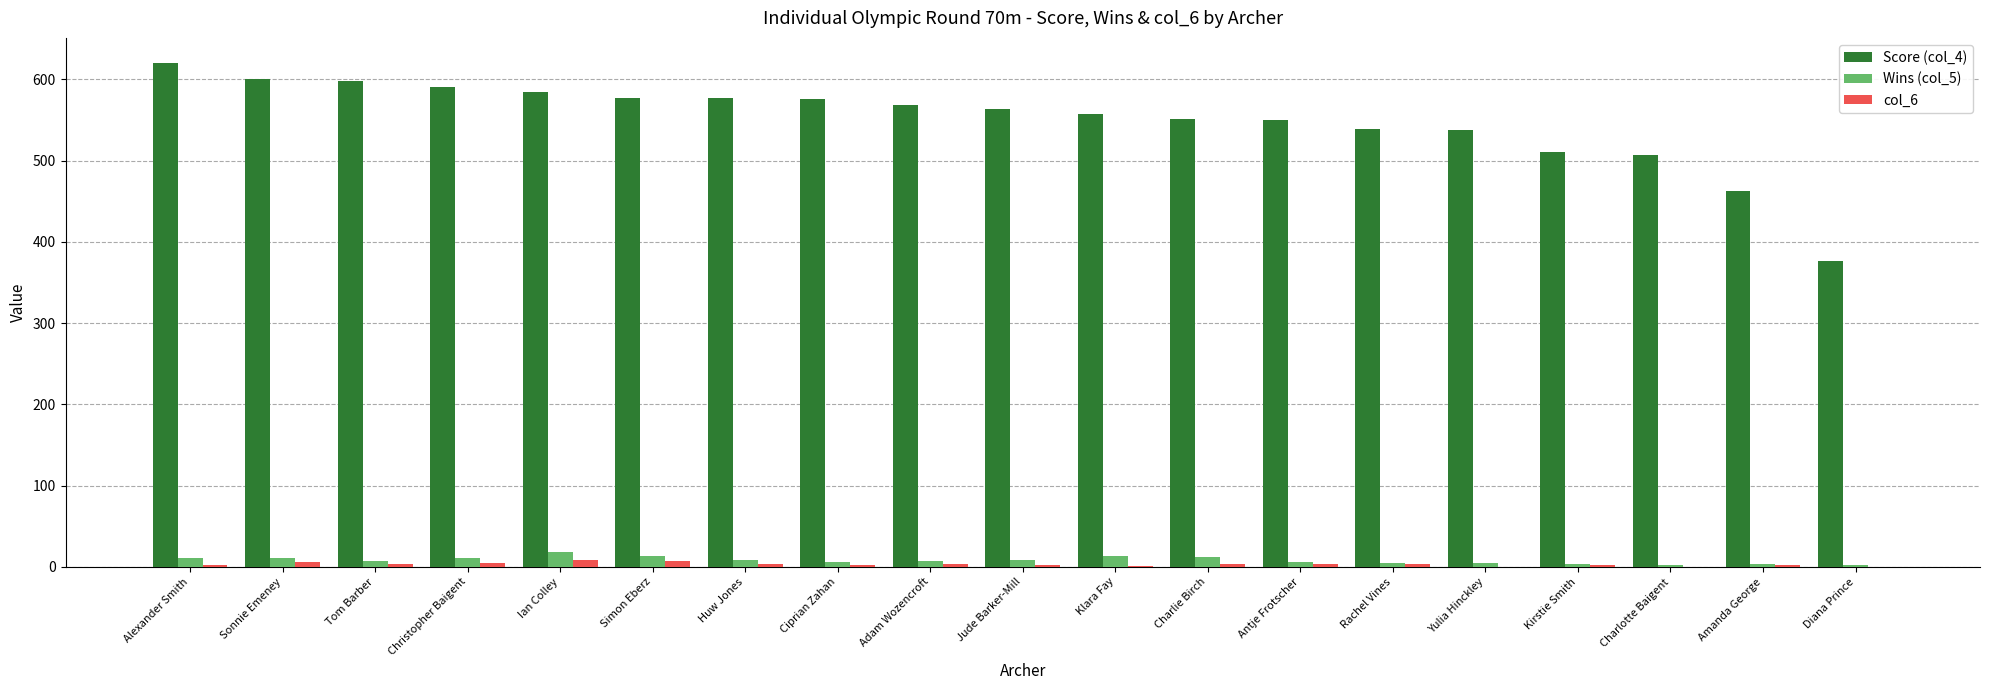

The value of Wins (col_5) at Amanda George is 3. True or false?

True